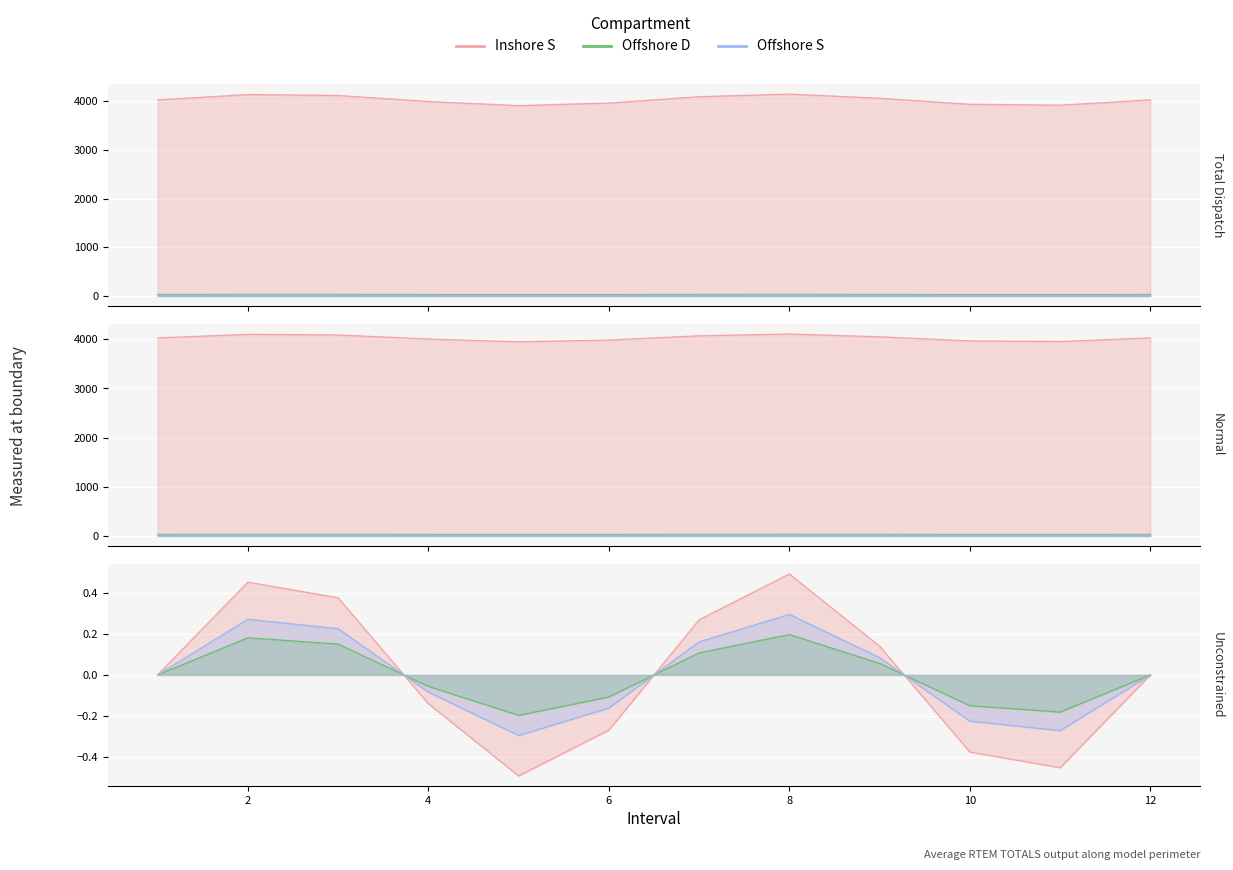

Between 14 and 8, which series saw the biggest shift?

Inshore S